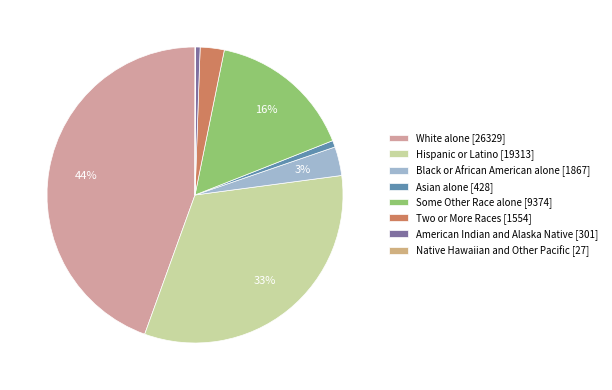

Is it true that Black or African American alone is 18% of the pie?

False